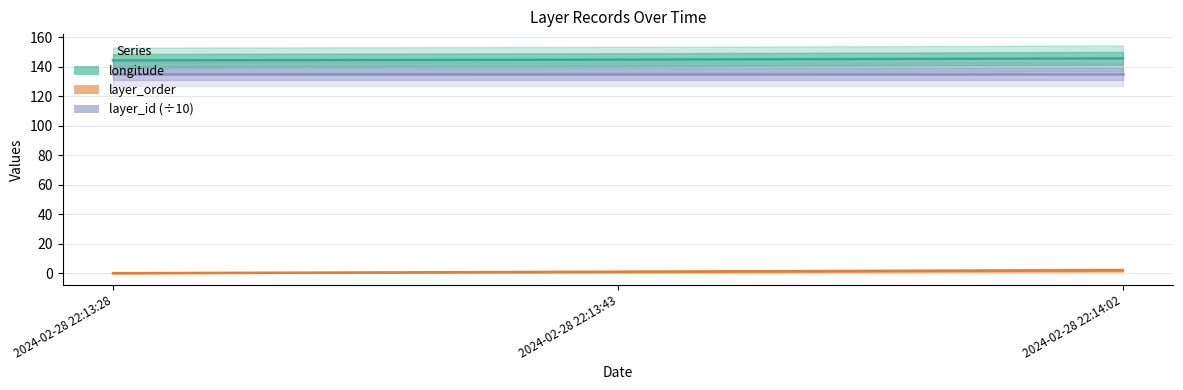

Count the number of data series in this chart.

3